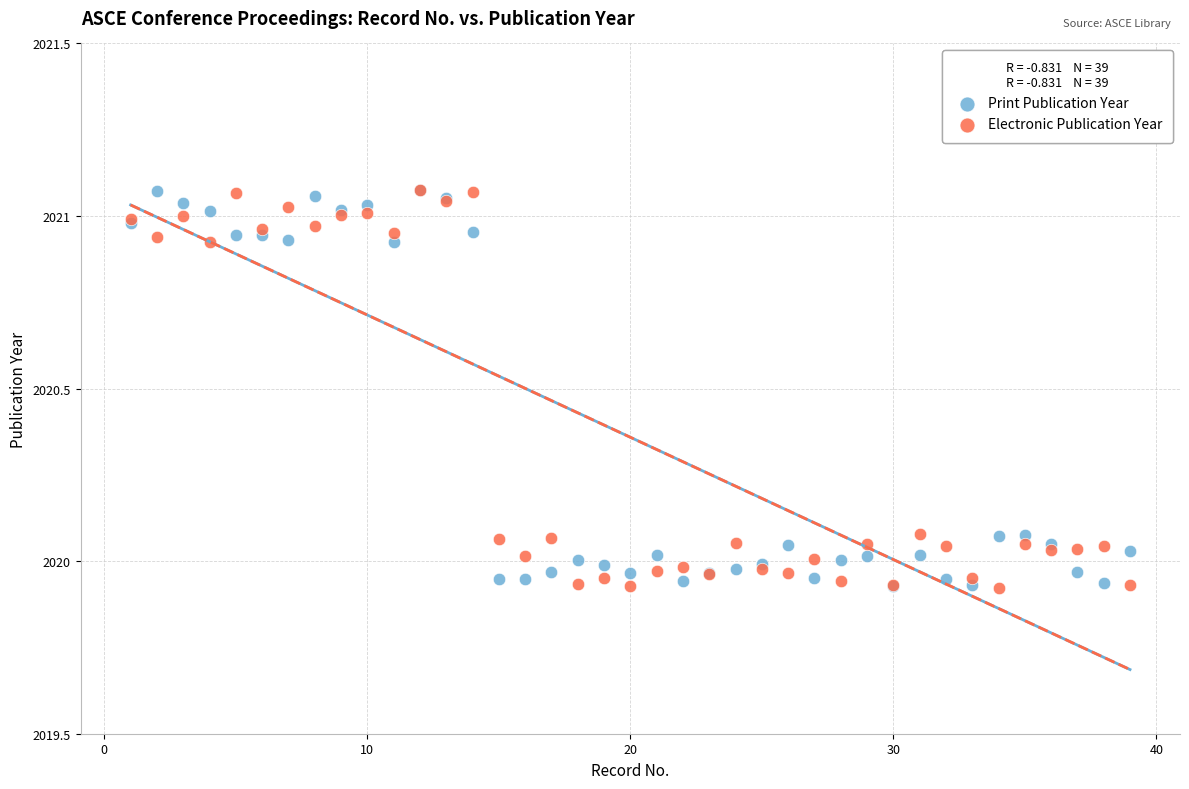

What are all the series names shown in the legend?

Print Publication Year, Electronic Publication Year